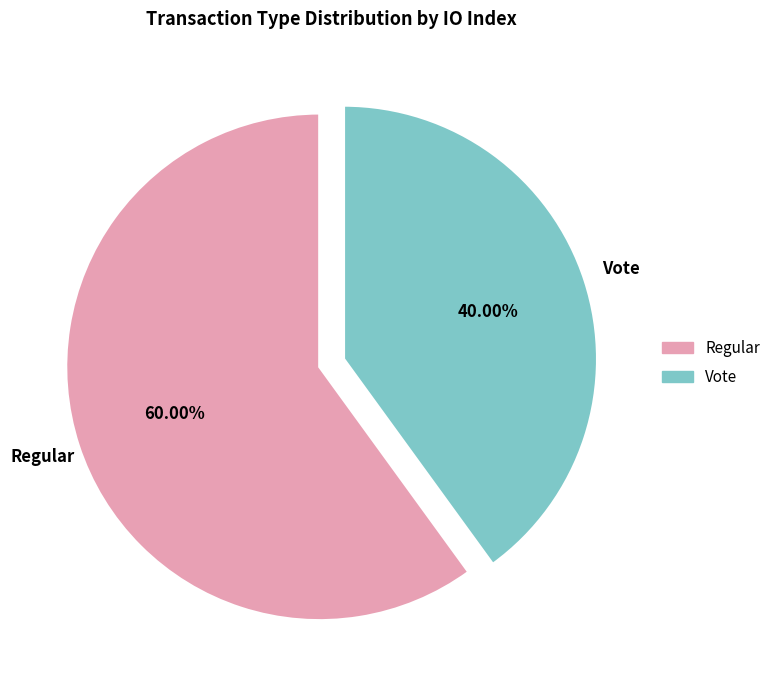

How many segments does this pie chart have?

2